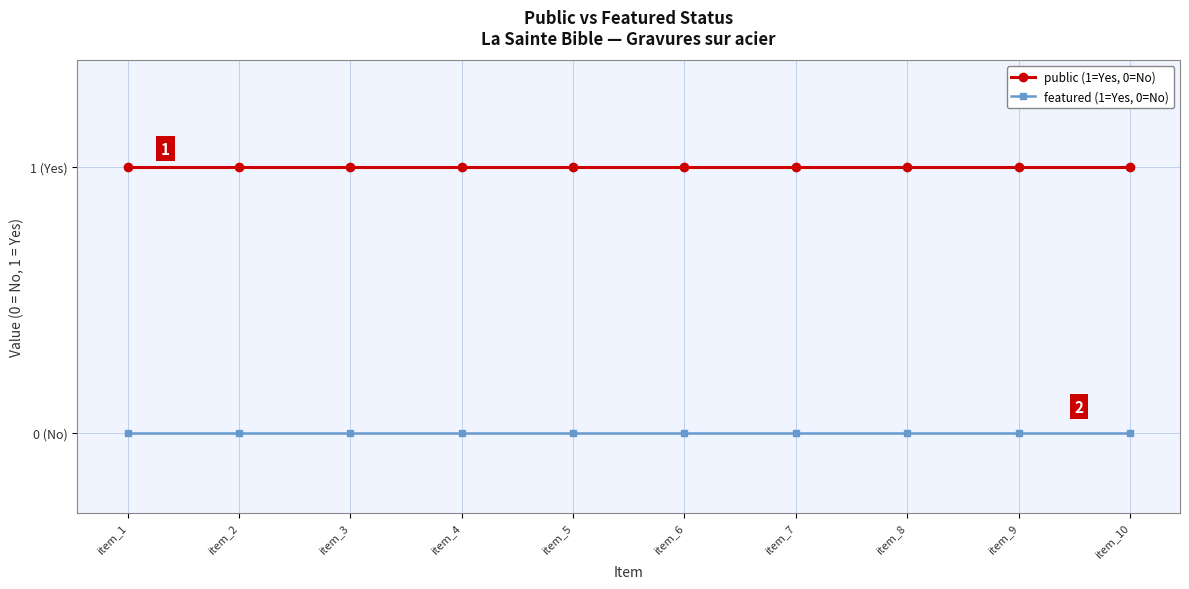

Which series has the largest total across all categories?

public (1=Yes, 0=No)